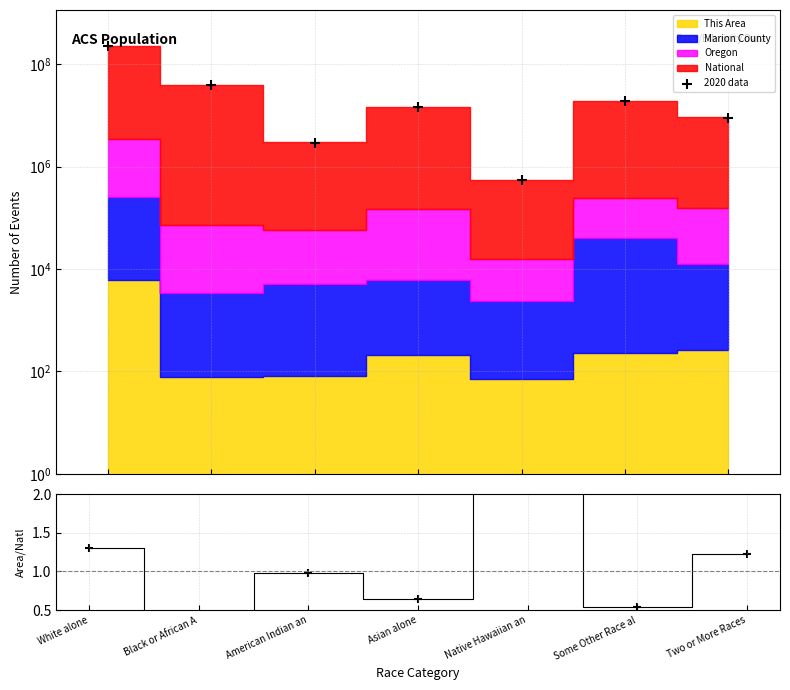

Between White alone and Black or African A, which is larger?

White alone